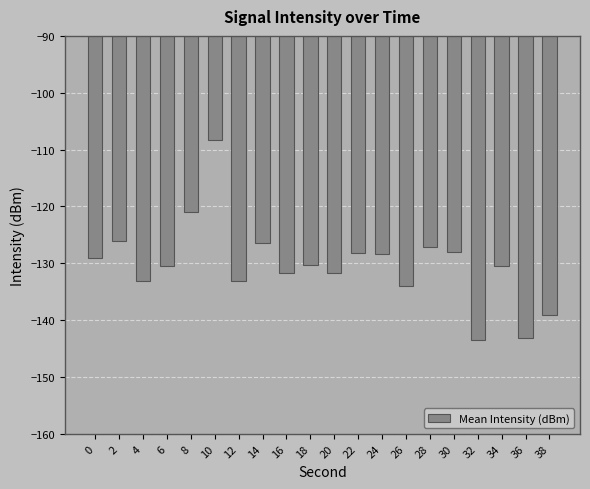

The chart shows a value of -130.4 at 18. True or false?

True